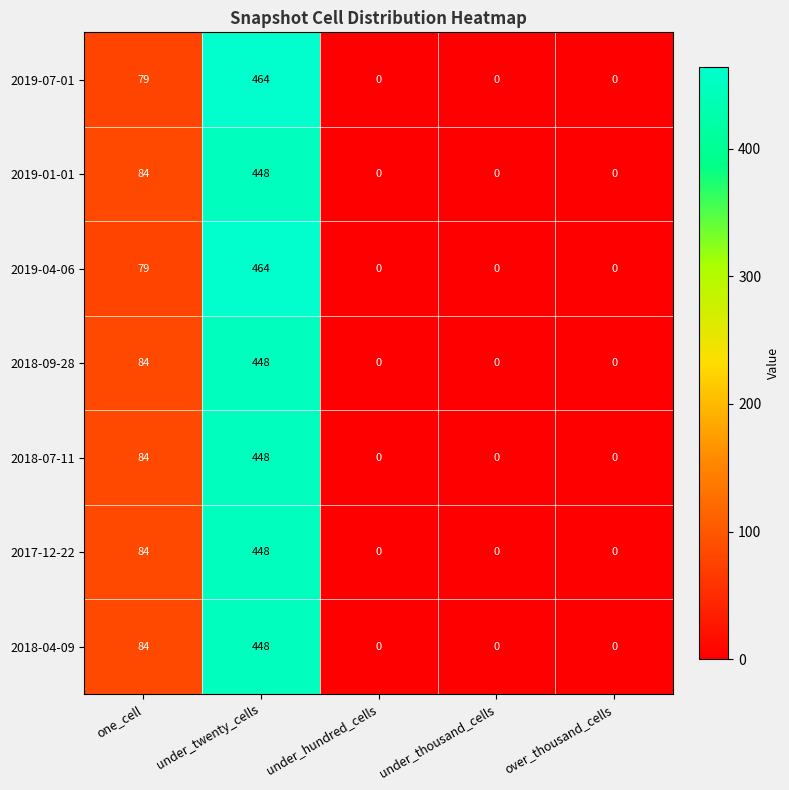

How many 2017-12-22 values are between 0 and 84?

4